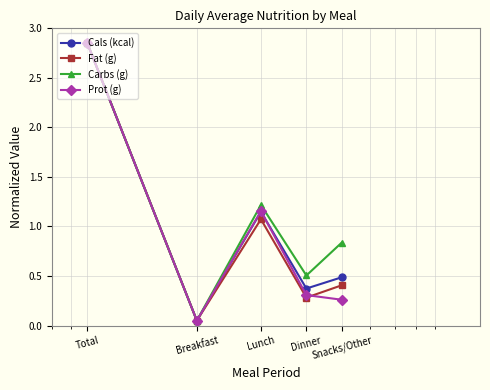

Which series ends up on top after the final intersection of Cals (kcal) and Prot (g)?

Cals (kcal)